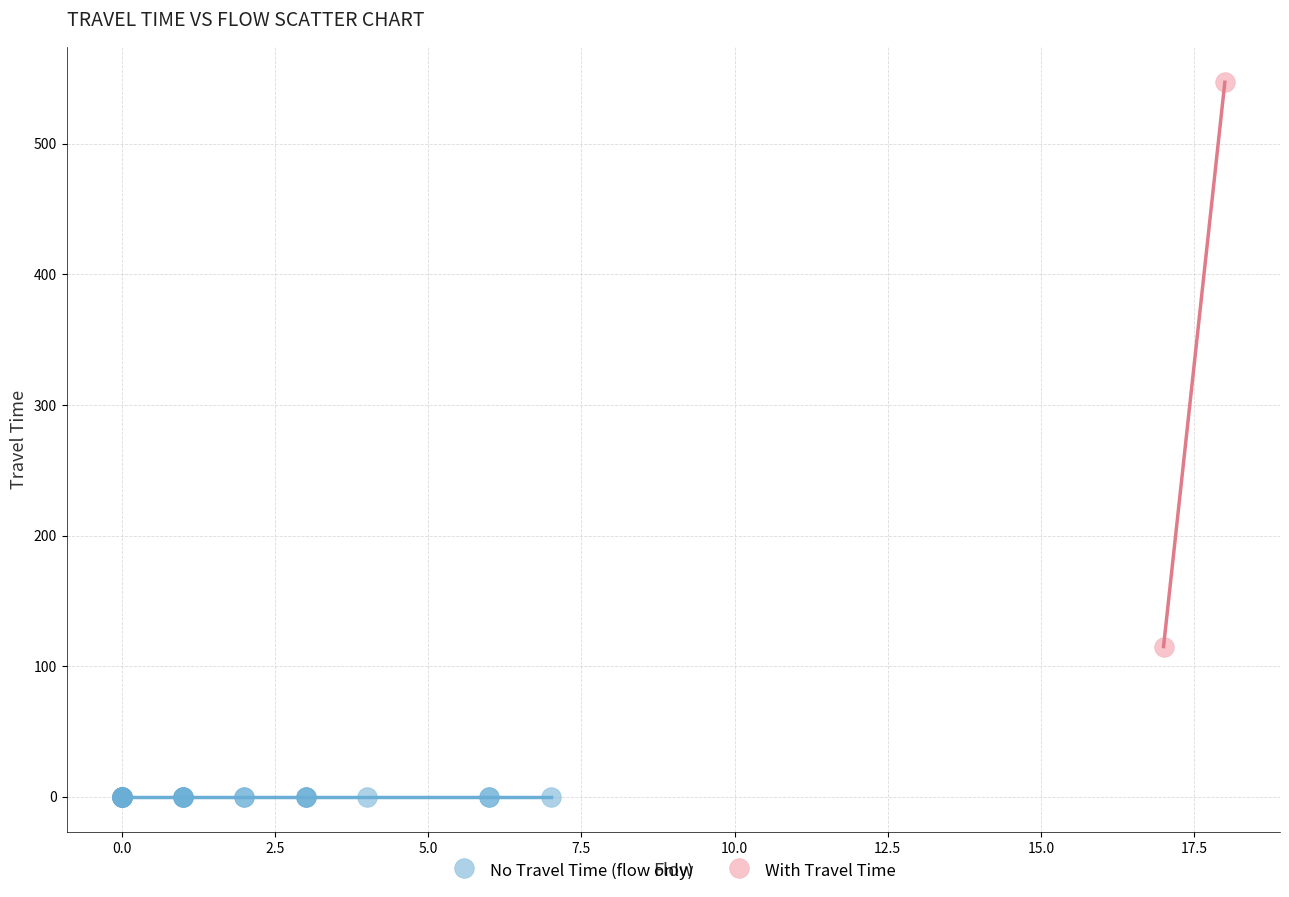

Which series reaches the minimum Y coordinate?

No Travel Time (flow only)